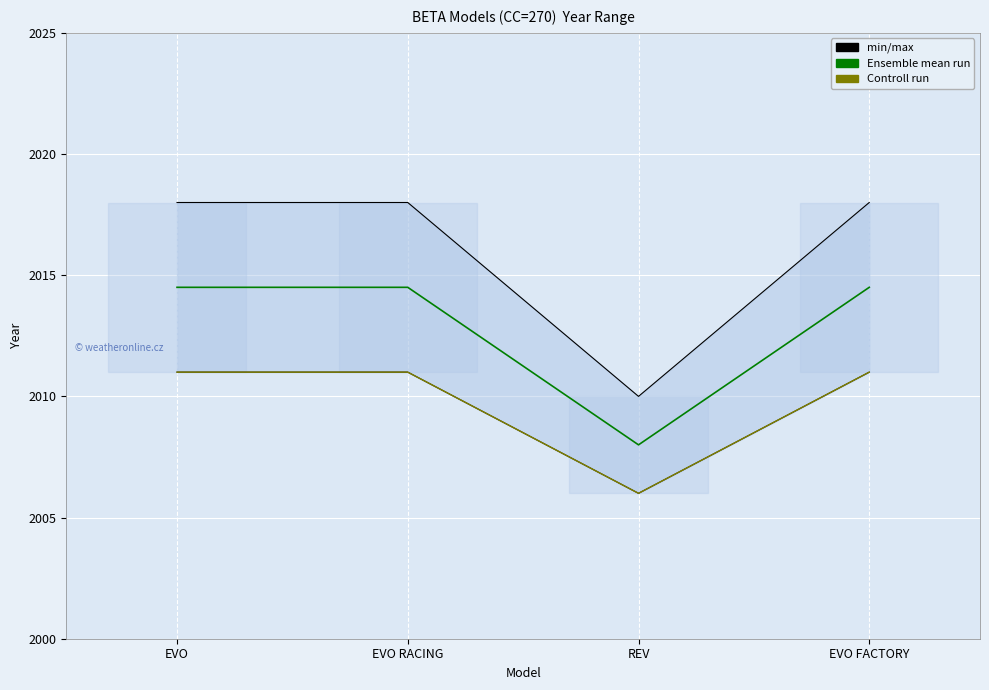

List the labels in order of Od roku value, smallest first.

REV, EVO, EVO RACING, EVO FACTORY